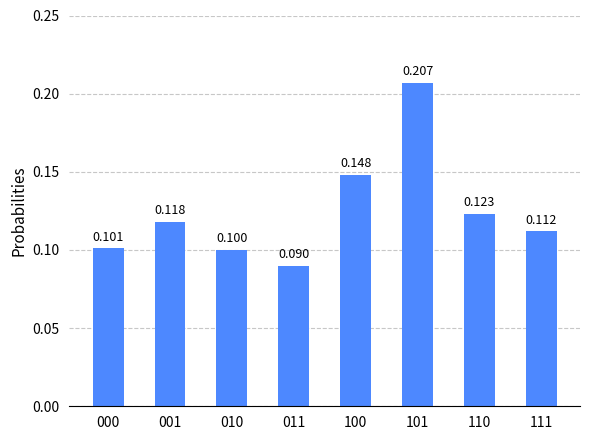

At which category does the chart reach its peak across all series?

101